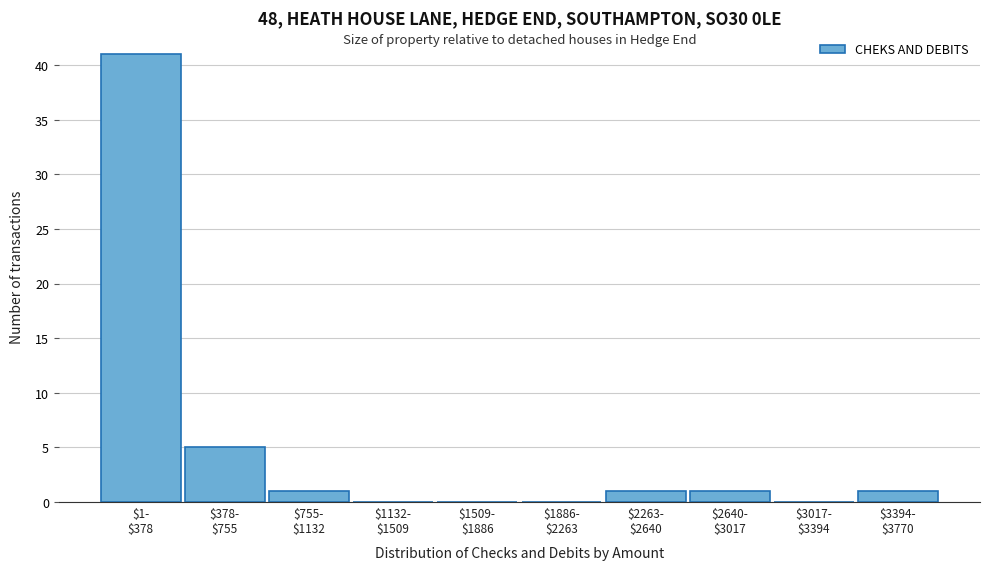

What is the sum of all values?

50